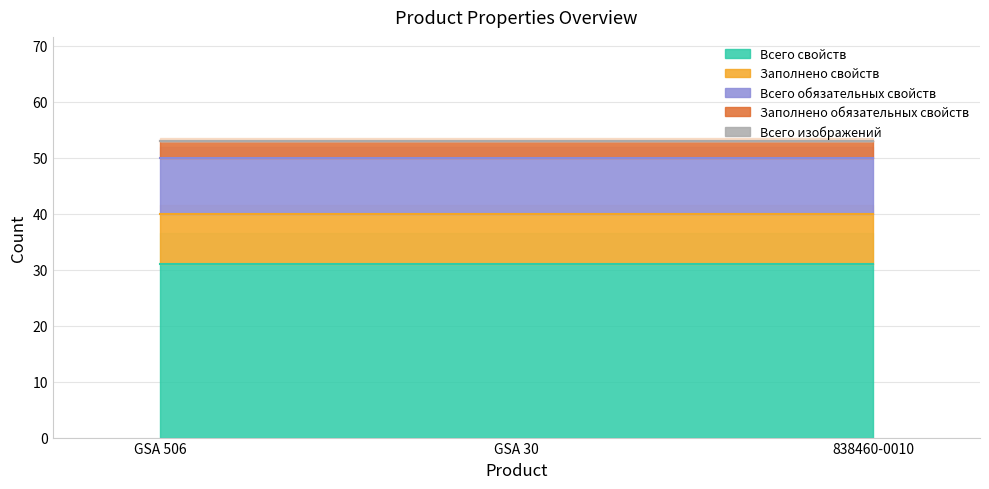

What is the spread (max minus min) of values at GSA 30?

31